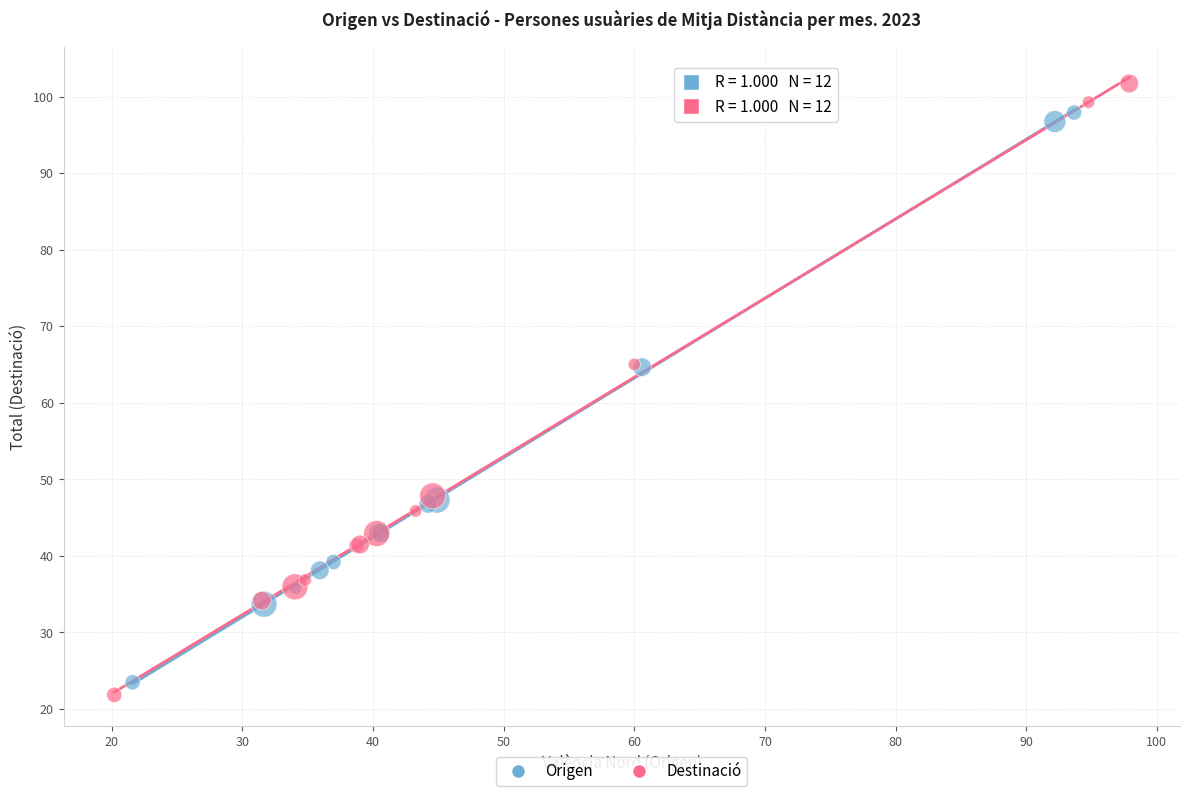

Which series reaches the minimum Y coordinate?

Destinació